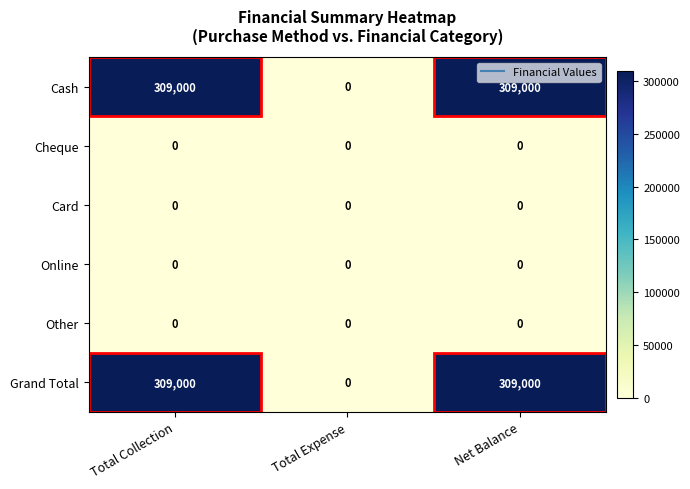

What is the difference between the Cash values at Total Expense and Net Balance?

309000